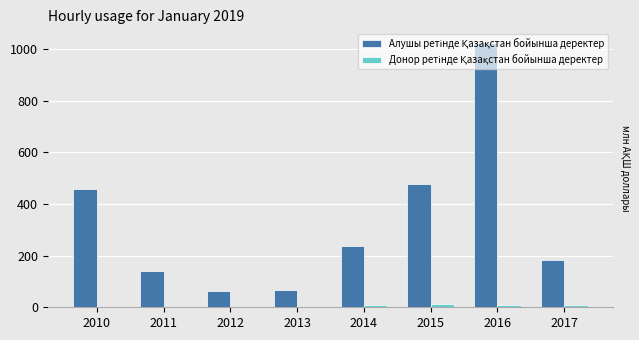

At which category is the sum across all series the highest?

2016